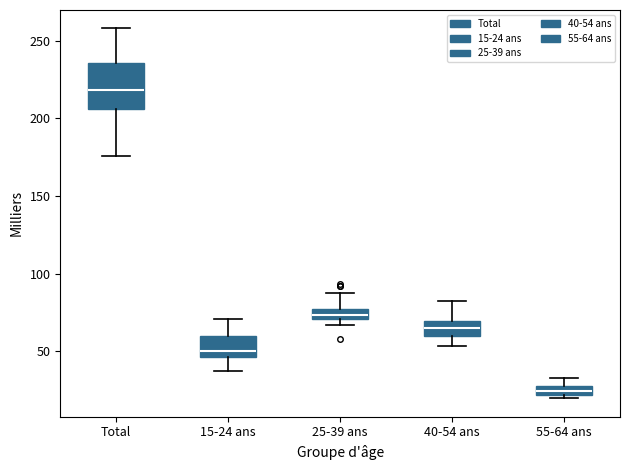

Which box has the lowest median line?

55-64 ans